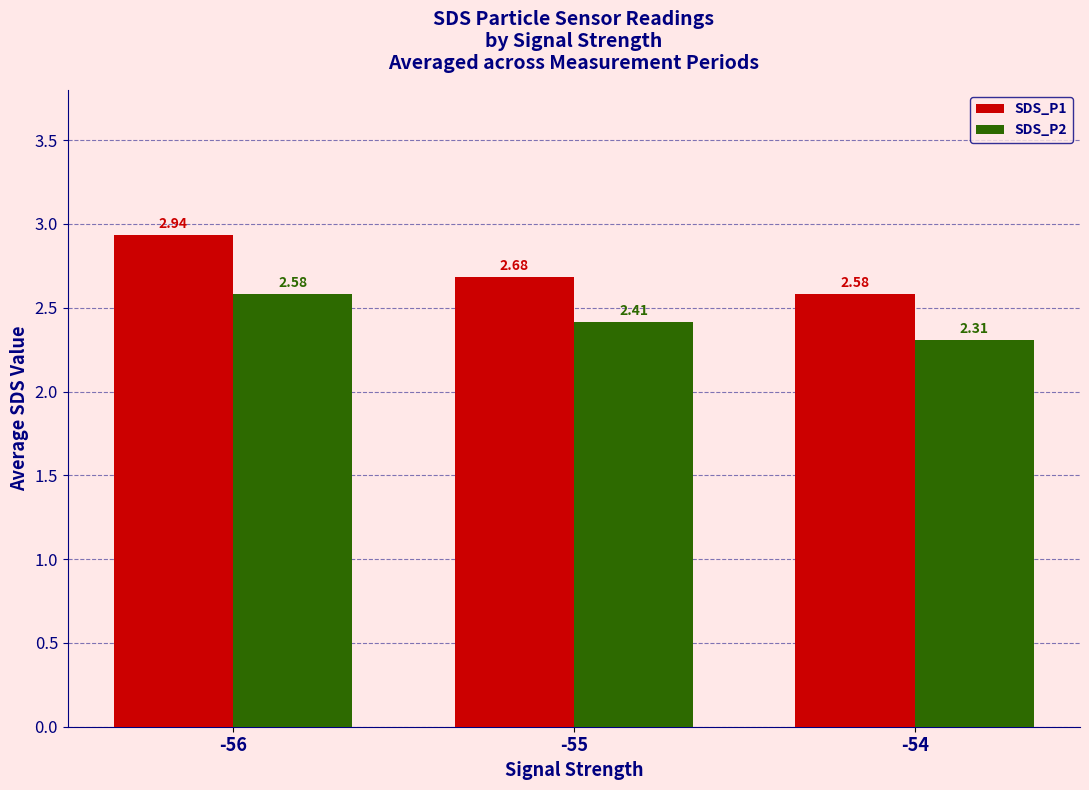

What are all the series names shown in the legend?

SDS_P1, SDS_P2